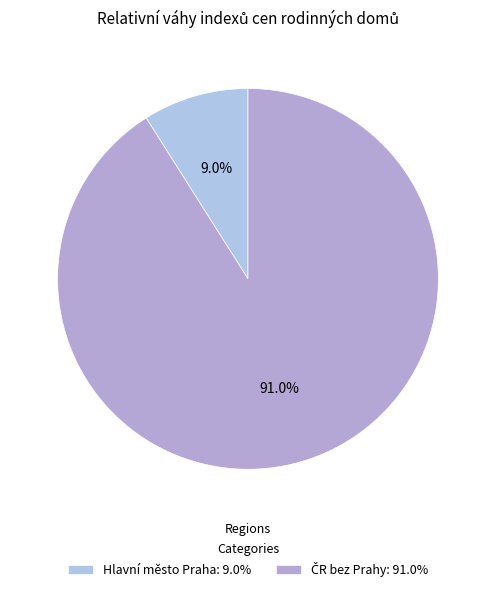

How much of the chart is everything except Hlavní město Praha?

91.0%